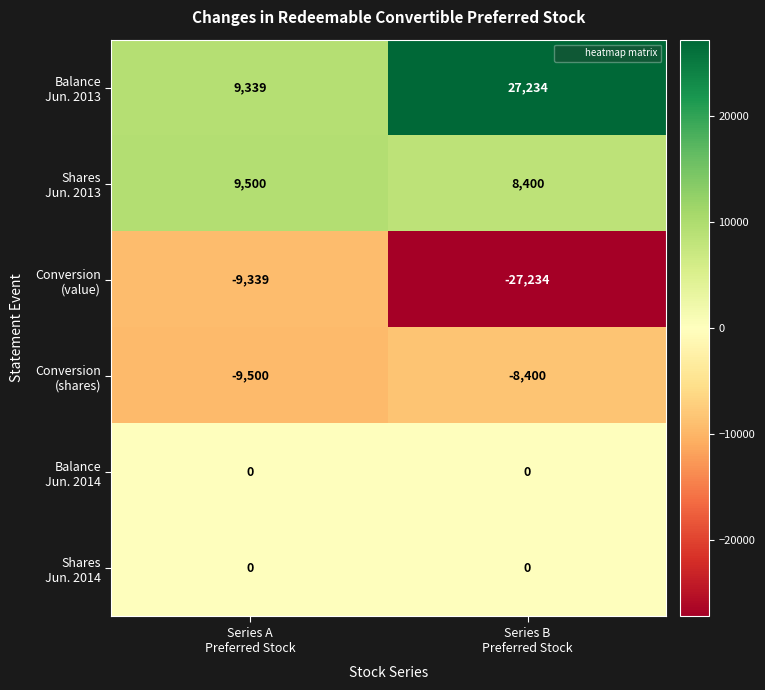

What is the minimum value shown in the chart?

-27234